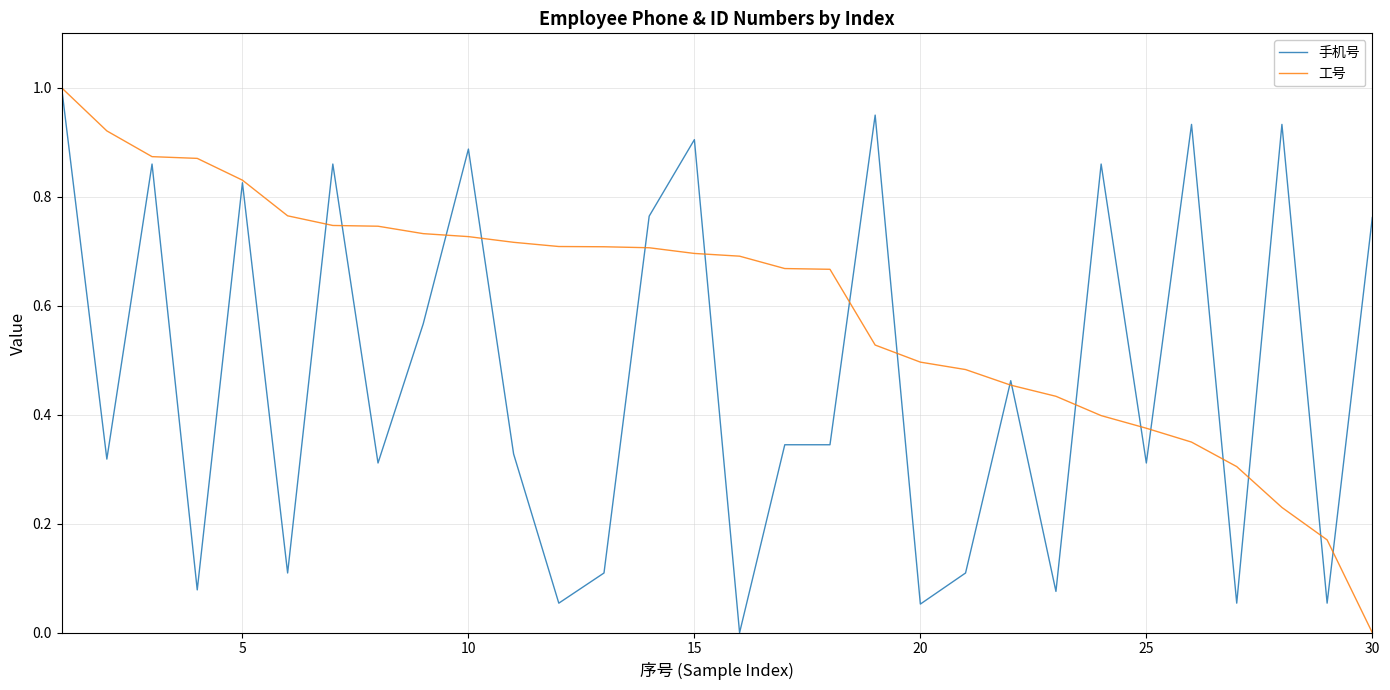

Is this an area chart (filled region under the line)?

No